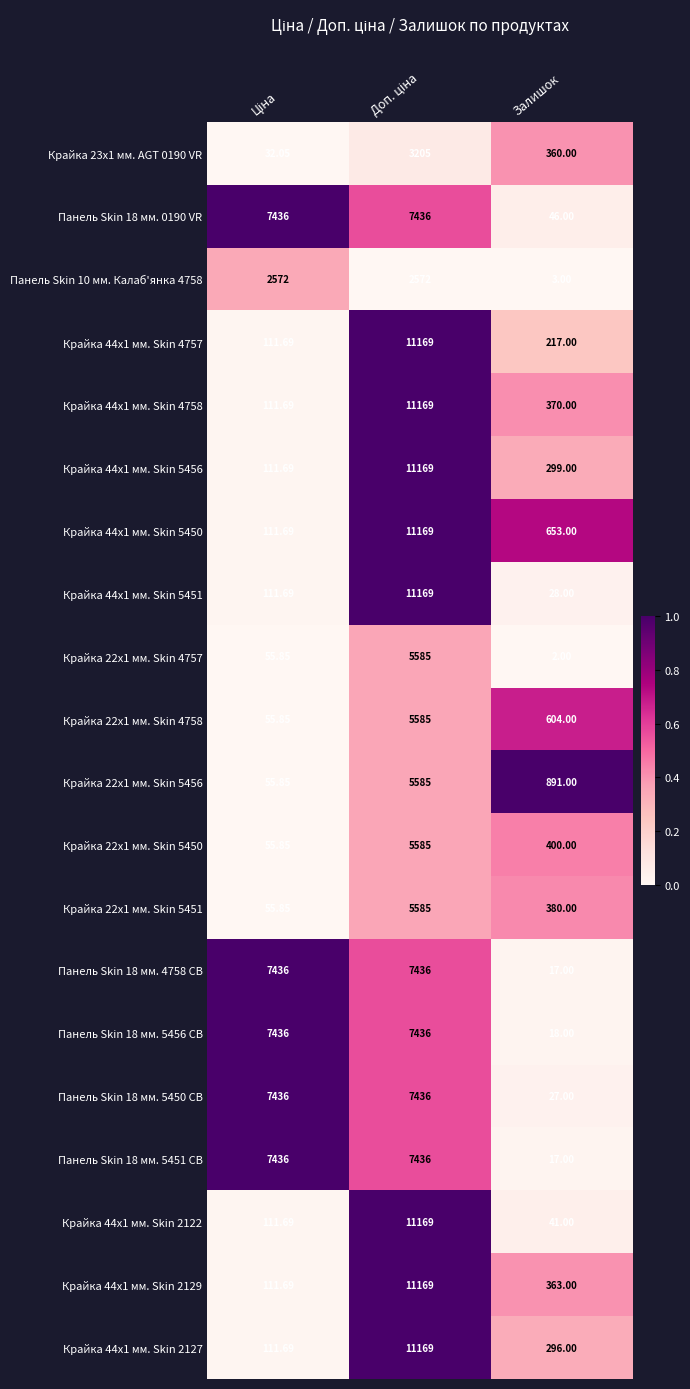

Which category has the lowest value across all series?

Залишок